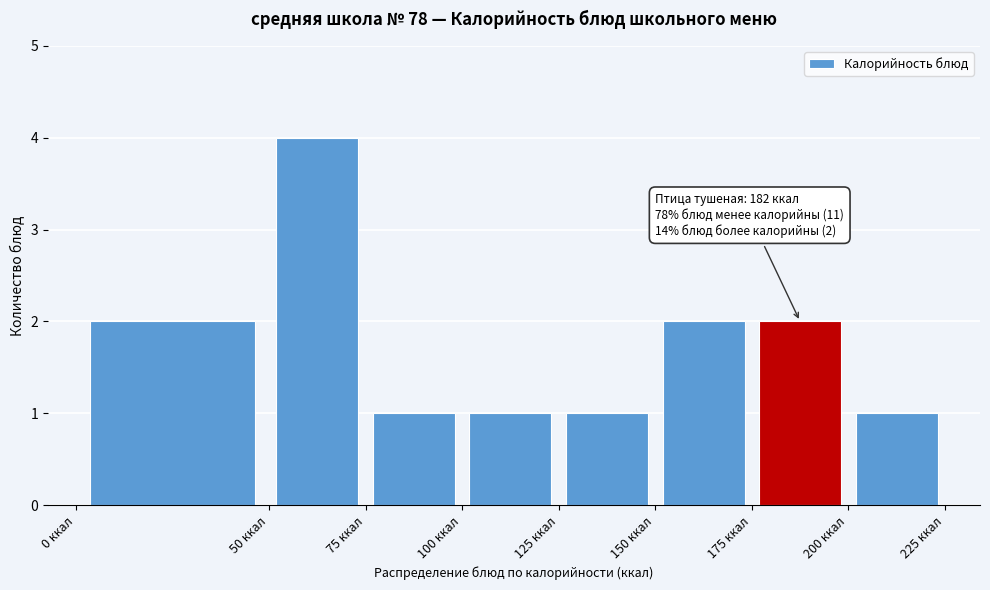

Which range on the x-axis has the tallest bar?

50 to 75